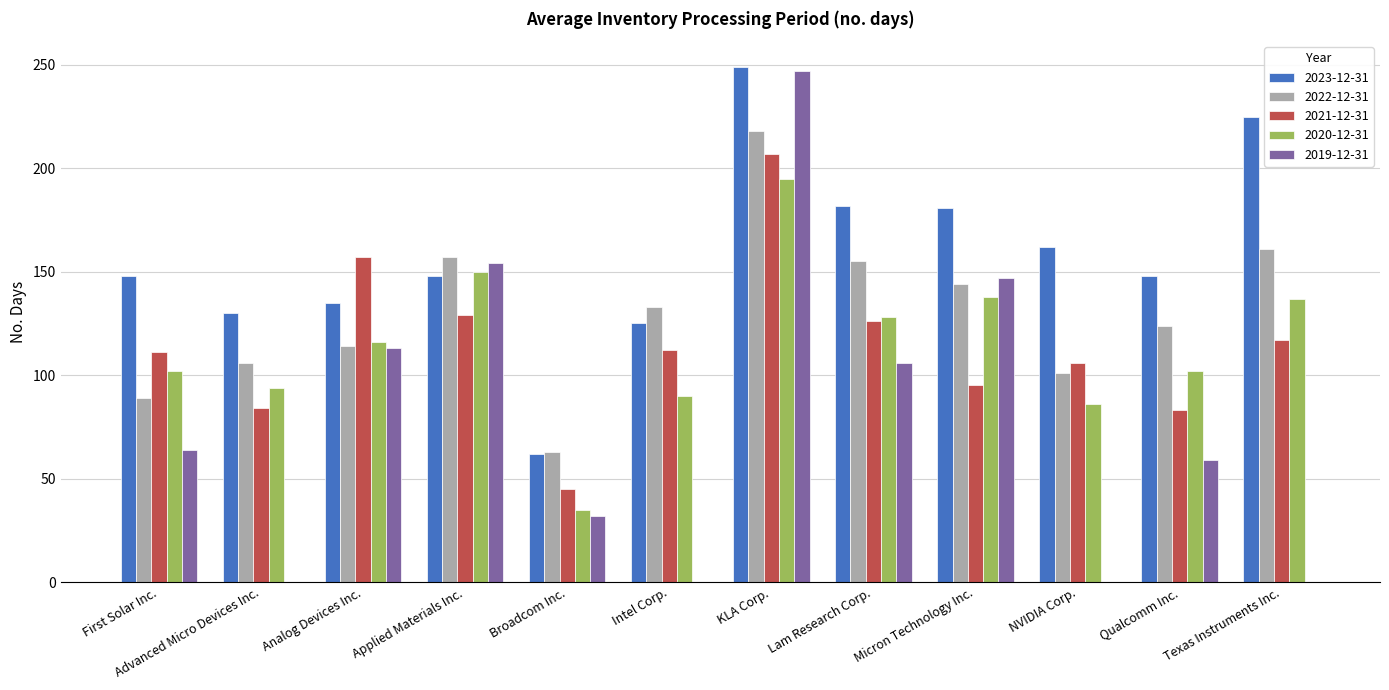

Is the value of 2019-12-31 at KLA Corp. greater than the value of 2022-12-31 at NVIDIA Corp.?

Yes